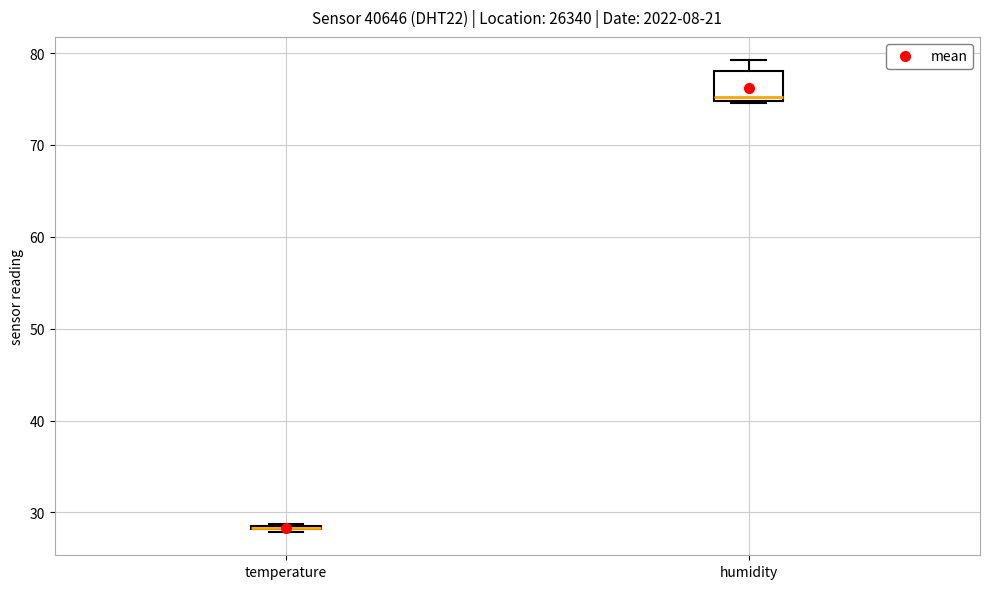

Which box is the tallest, from its lower edge to its upper edge?

humidity